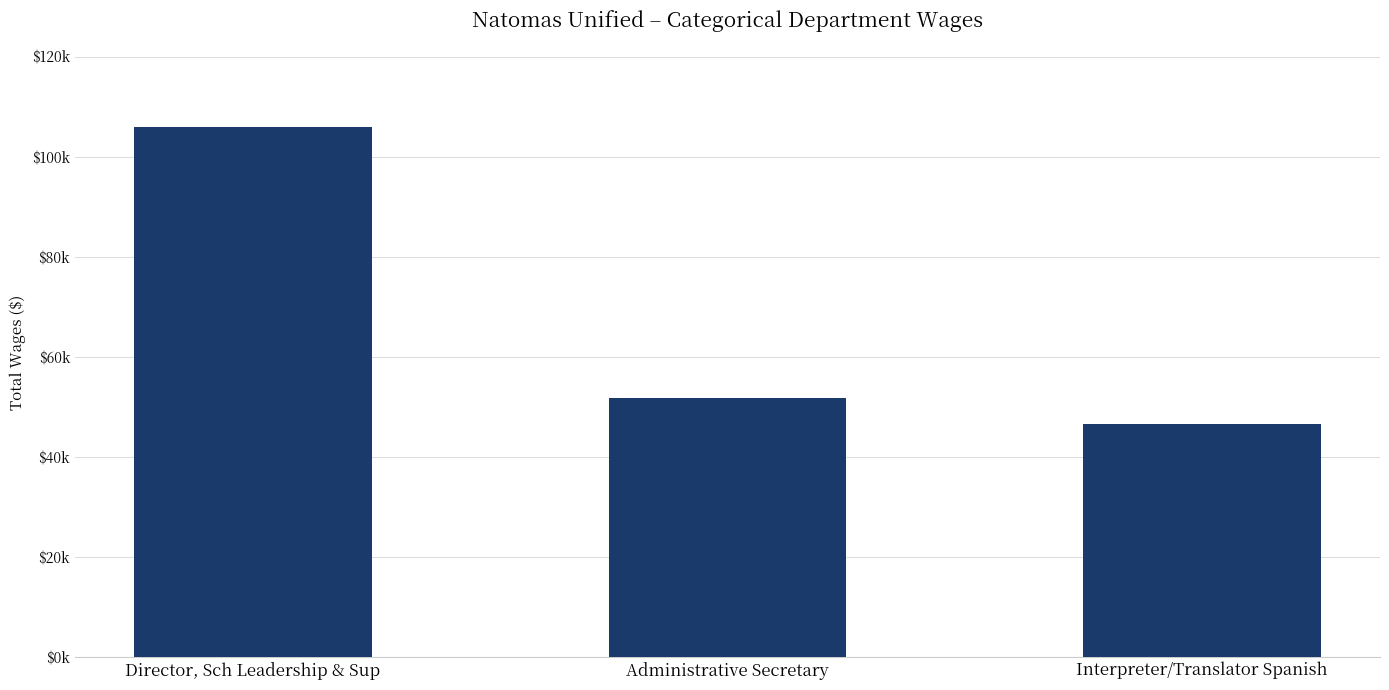

What is the maximum value shown in the chart?

105962